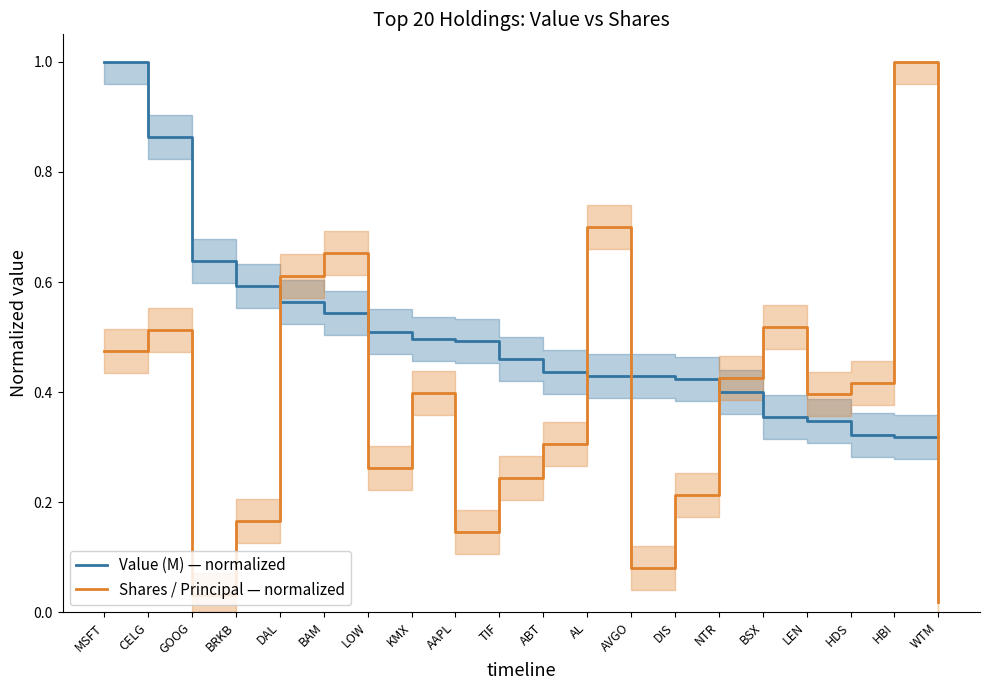

What is the difference between the maximum and minimum values in the Value (M) — normalized series?

0.7